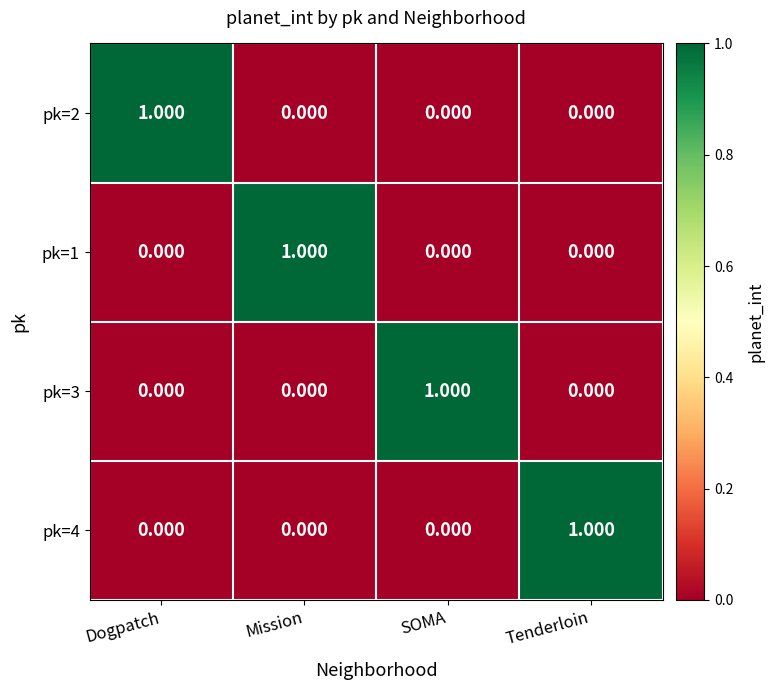

What is the spread (max minus min) of values at Dogpatch?

1